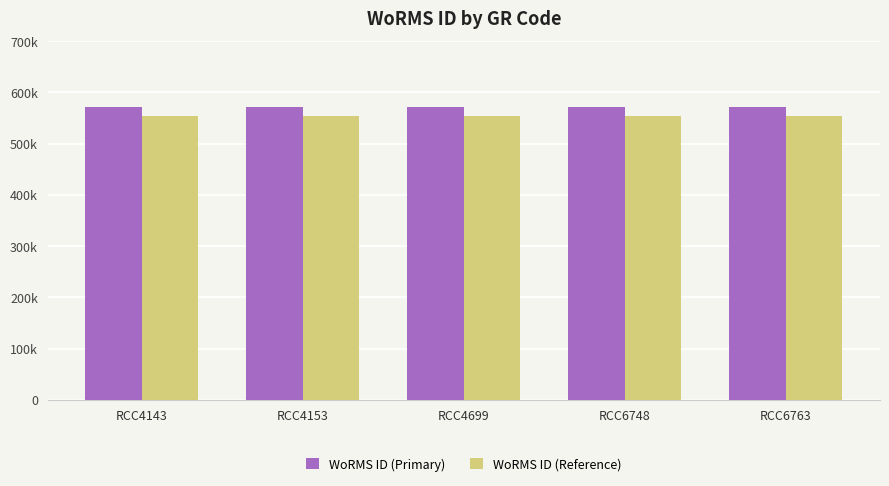

What is the value of the WoRMS ID (Reference) bar at the 4th from the left?

553542